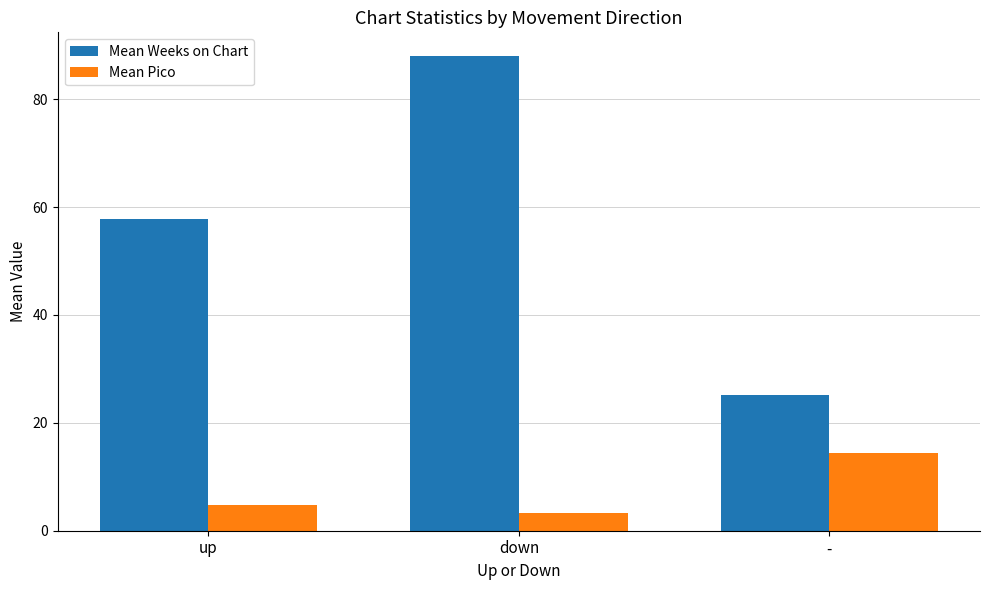

What is the label of the 1st bar from the left?

up